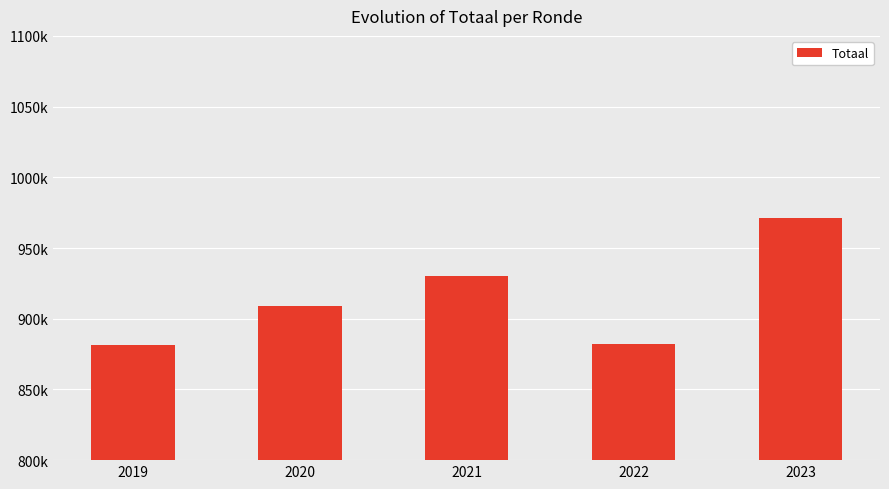

Approximately how many times larger is the value at 2021 compared to 2020?

1.0